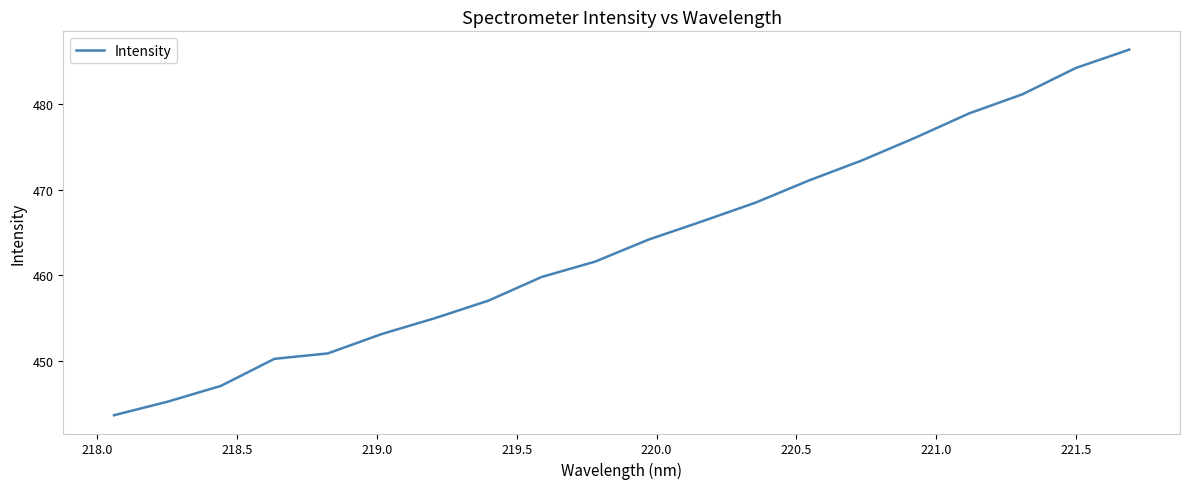

What is the greatest value displayed?

486.4